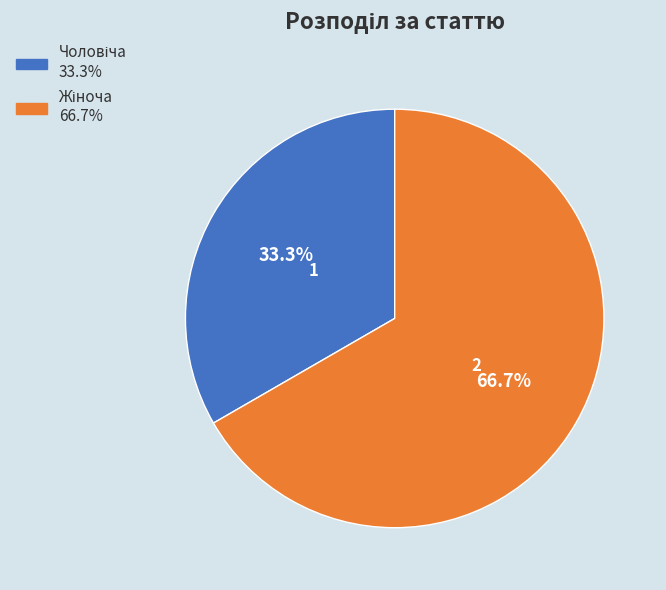

Is there any slice that represents more than half of the pie?

Yes